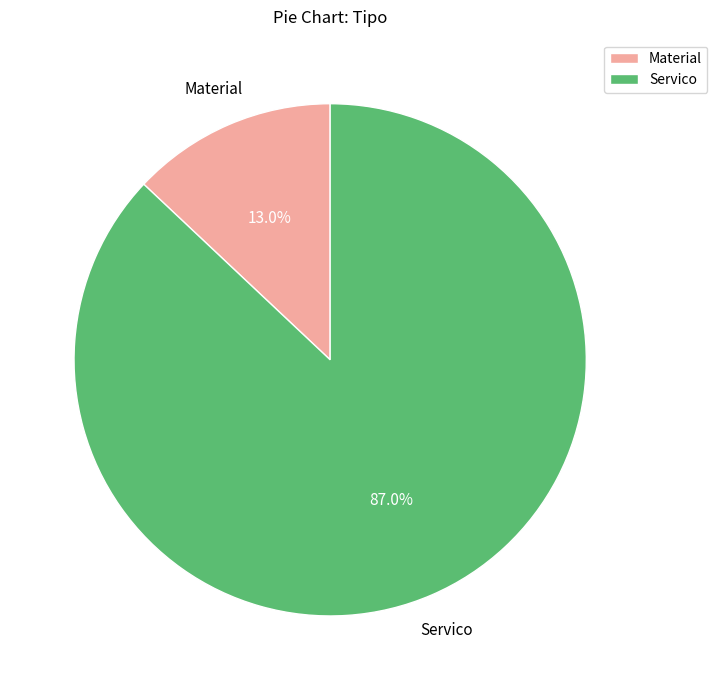

How many segments does this pie chart have?

2